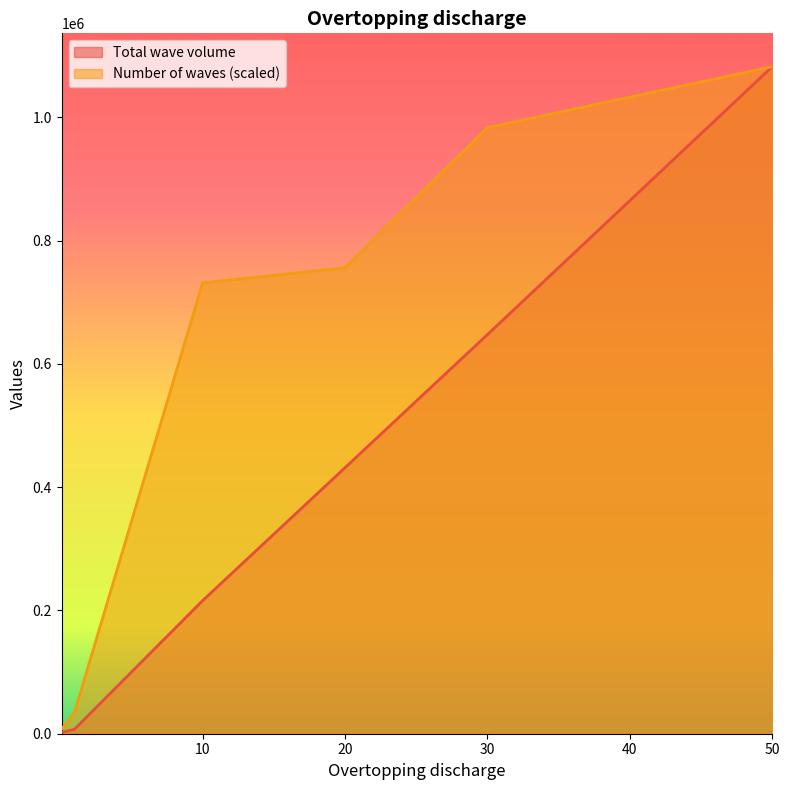

How many lines are shown in the chart?

2